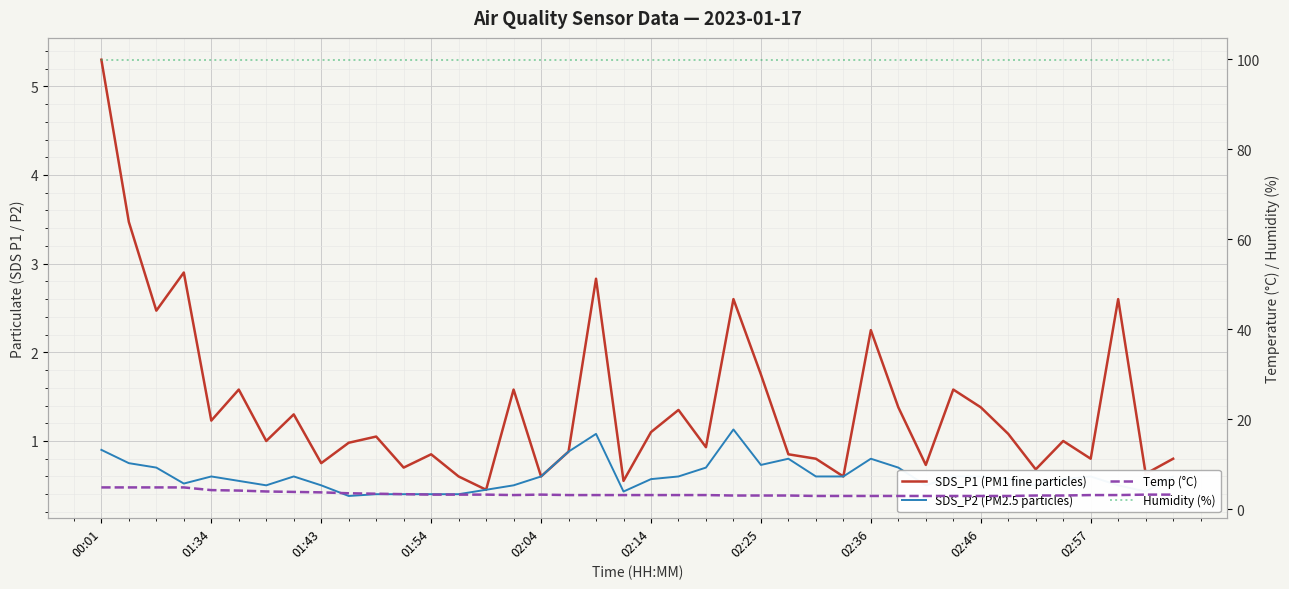

What is the difference between the SDS_P2 (PM2.5 particles) values at 19 and 28?

0.4